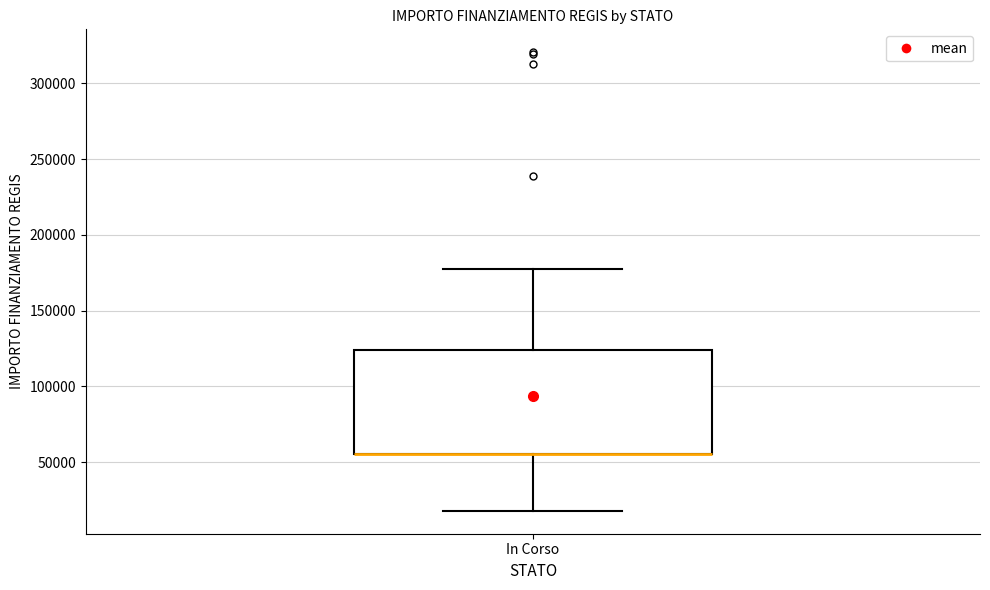

Transcribe this box plot: give where the median line is, the range the box spans, and where the two whiskers end, as read against the y-axis. The values are not printed on the chart, so give them approximately, as read against the axis.

median 55000 (drawn on the box's lower edge), box 55000 to 125000, whiskers 20000 to 175000